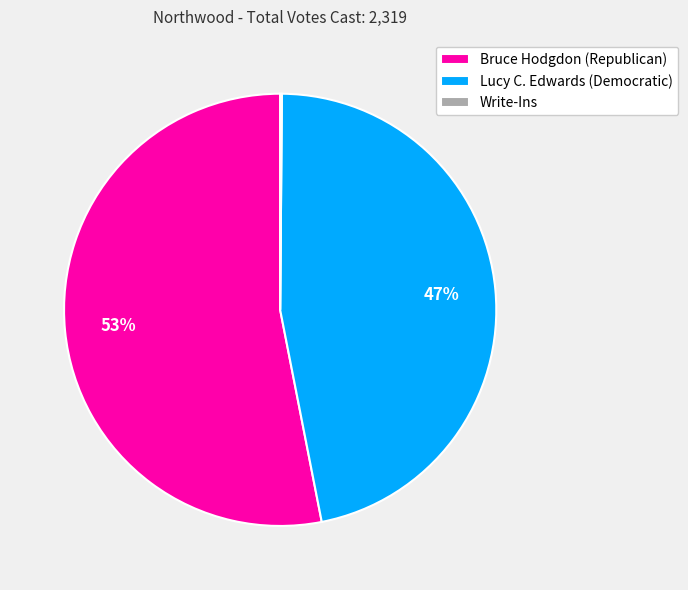

Which category has the biggest portion of the pie?

Bruce Hodgdon (Republican)